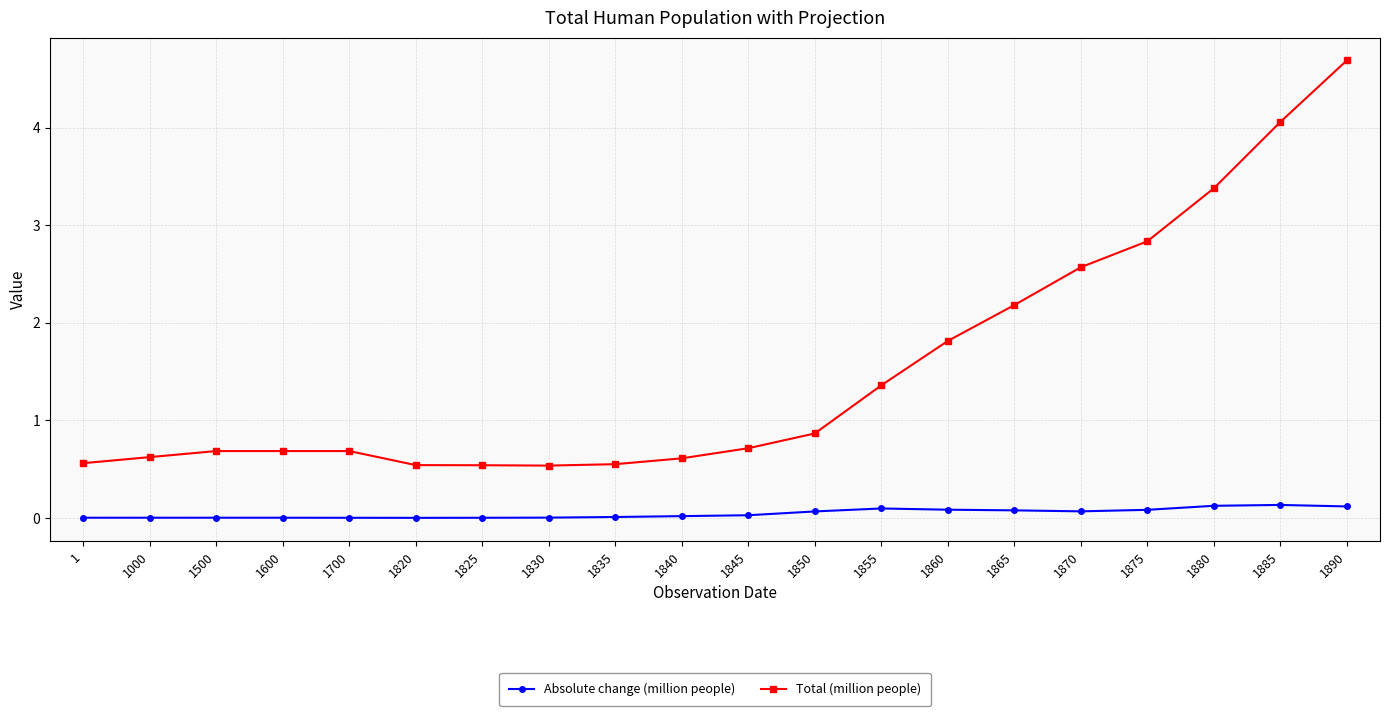

What is the sum of the Total (million people) values at 1890 and 1870?

7.3